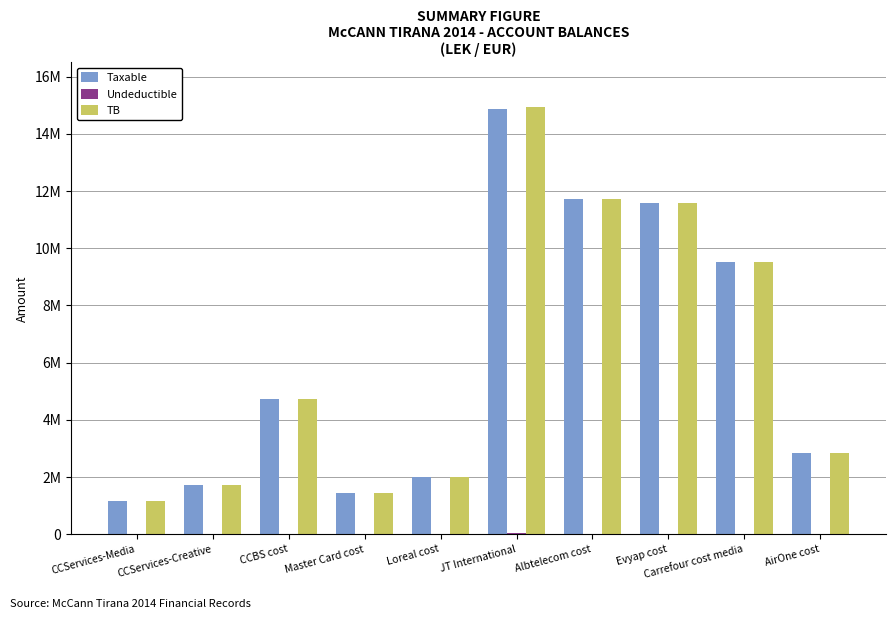

Are the bars grouped side by side (vs. stacked)?

Yes